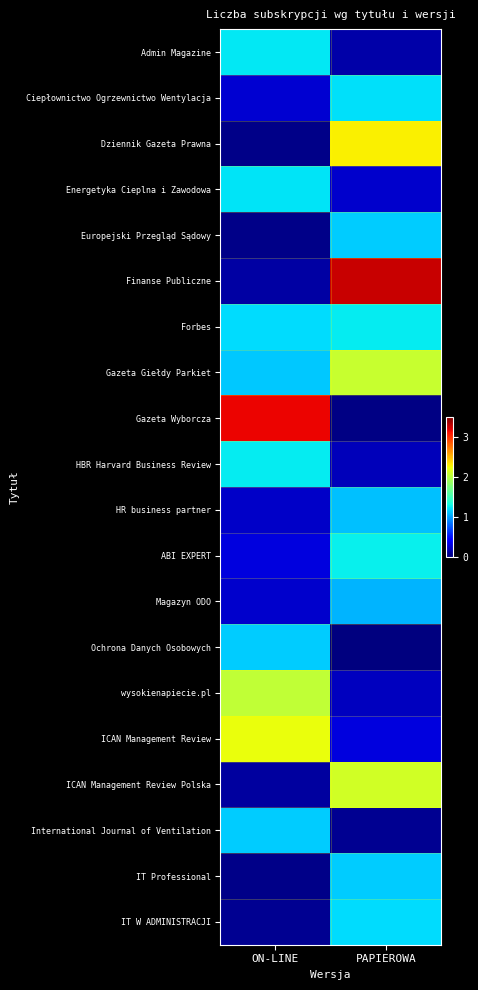

List the series in order of their peak value, lowest first.

Magazyn ODO, HR business partner, Europejski Przegląd Sądowy, Ochrona Danych Osobowych, International Journal of Ventilation, IT Professional, IT W ADMINISTRACJI, Ciepłownictwo Ogrzewnictwo Wentylacja, Energetyka Cieplna i Zawodowa, Admin Magazine, Forbes, HBR Harvard Business Review, ABI EXPERT, wysokienapiecie.pl, Gazeta Giełdy Parkiet, ICAN Management Review Polska, ICAN Management Review, Dziennik Gazeta Prawna, Gazeta Wyborcza, Finanse Publiczne